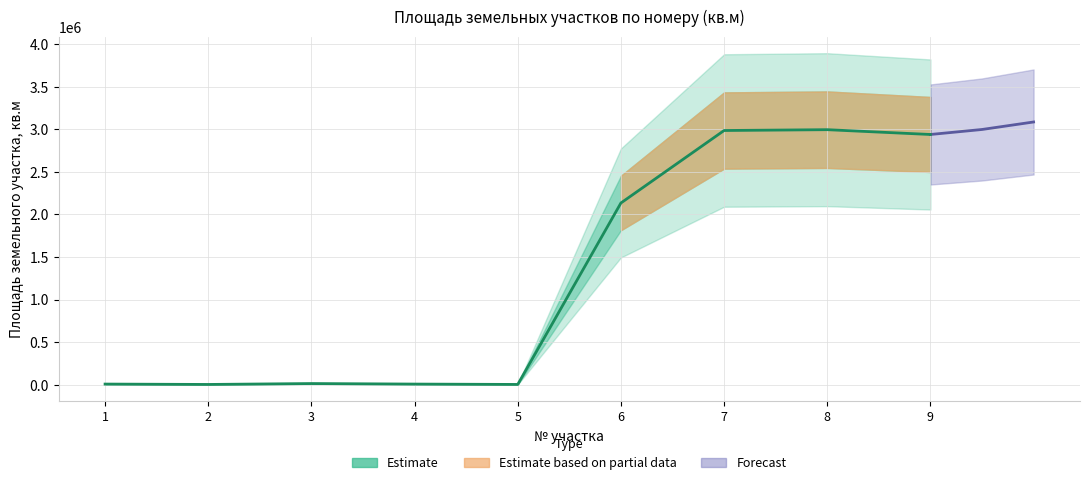

True or false: there are more than 1 points higher than both neighbors.

True